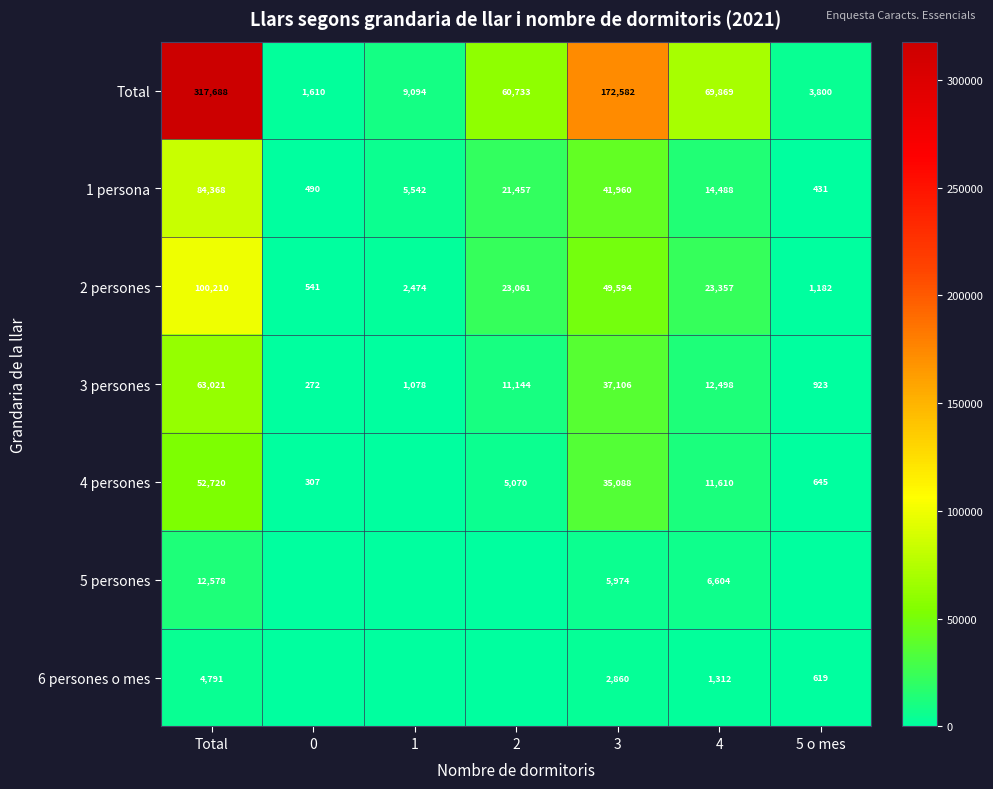

What is the difference between the 2 persones values at 0 and Total?

99669